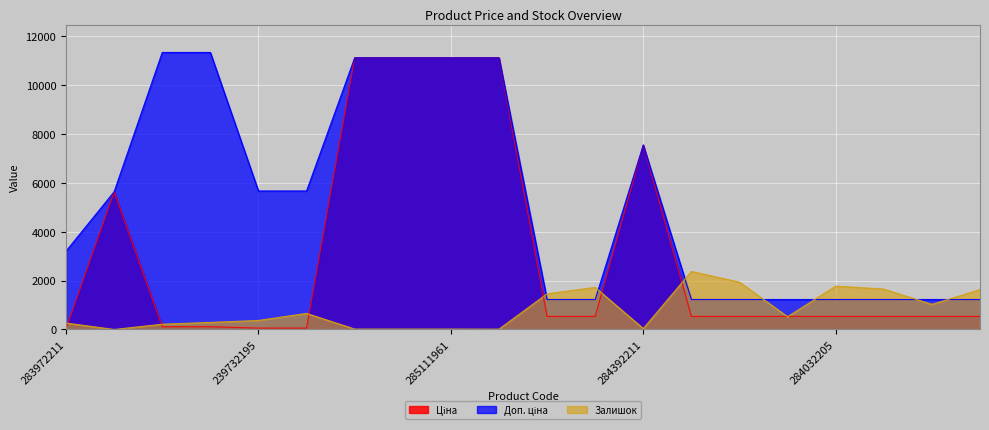

How many lines are shown in the chart?

3